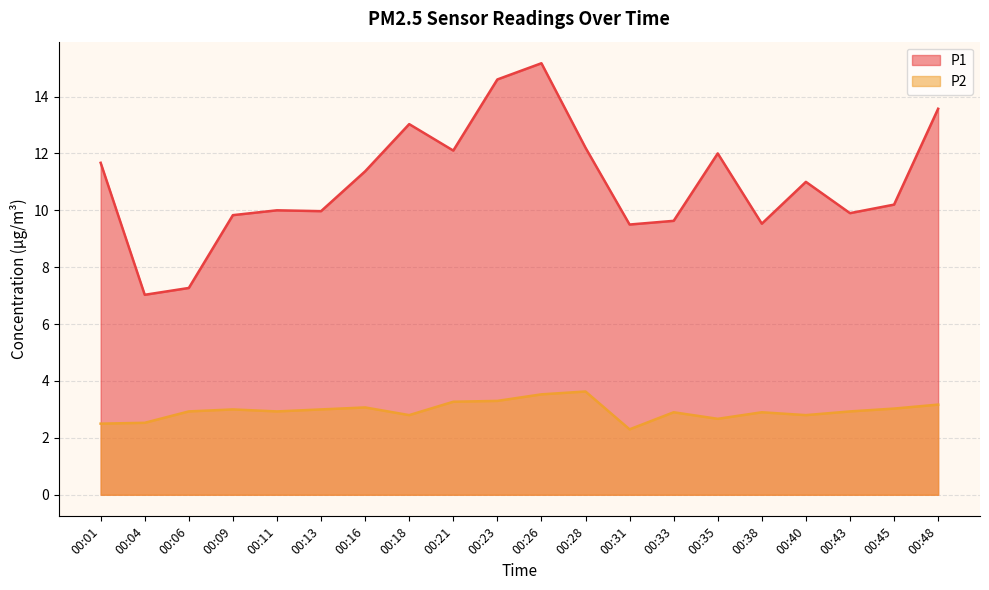

Reading left to right, extract all data points from this chart.

P1: 00:01=11.7	00:04=7.0	00:06=7.3	00:09=9.8	00:11=10.0	00:13=10.0	00:16=11.4	00:18=13.0	00:21=12.1	00:23=14.6	00:26=15.2	00:28=12.2	00:31=9.5	00:33=9.6	00:35=12.0	00:38=9.5	00:40=11.0	00:43=9.9	00:45=10.2	00:48=13.6
P2: 00:01=2.5	00:04=2.5	00:06=2.9	00:09=3.0	00:11=2.9	00:13=3.0	00:16=3.1	00:18=2.8	00:21=3.3	00:23=3.3	00:26=3.5	00:28=3.6	00:31=2.3	00:33=2.9	00:35=2.7	00:38=2.9	00:40=2.8	00:43=2.9	00:45=3.0	00:48=3.2